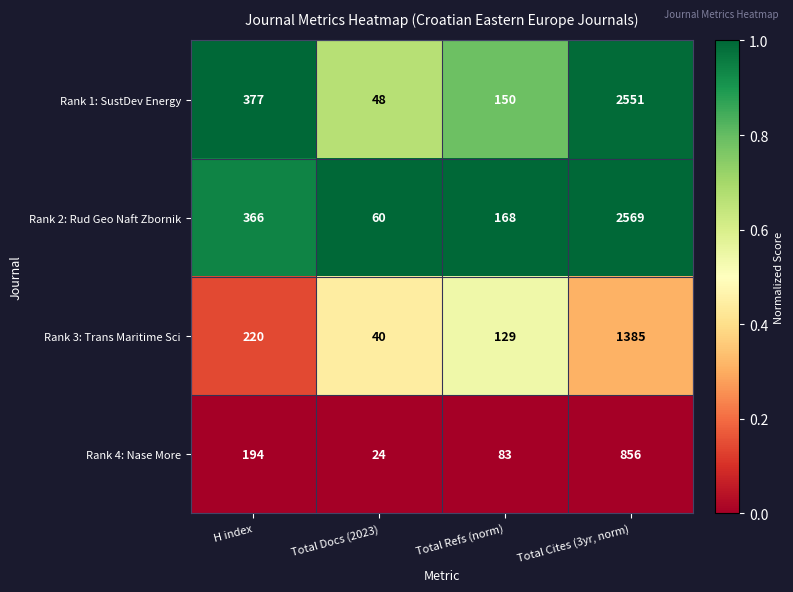

The value of Rank 1: SustDev Energy at Total Docs (2023) is 20. True or false?

False